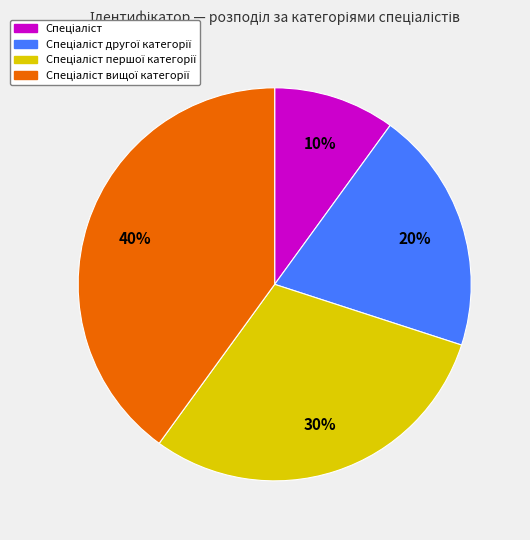

How many segments does this pie chart have?

4